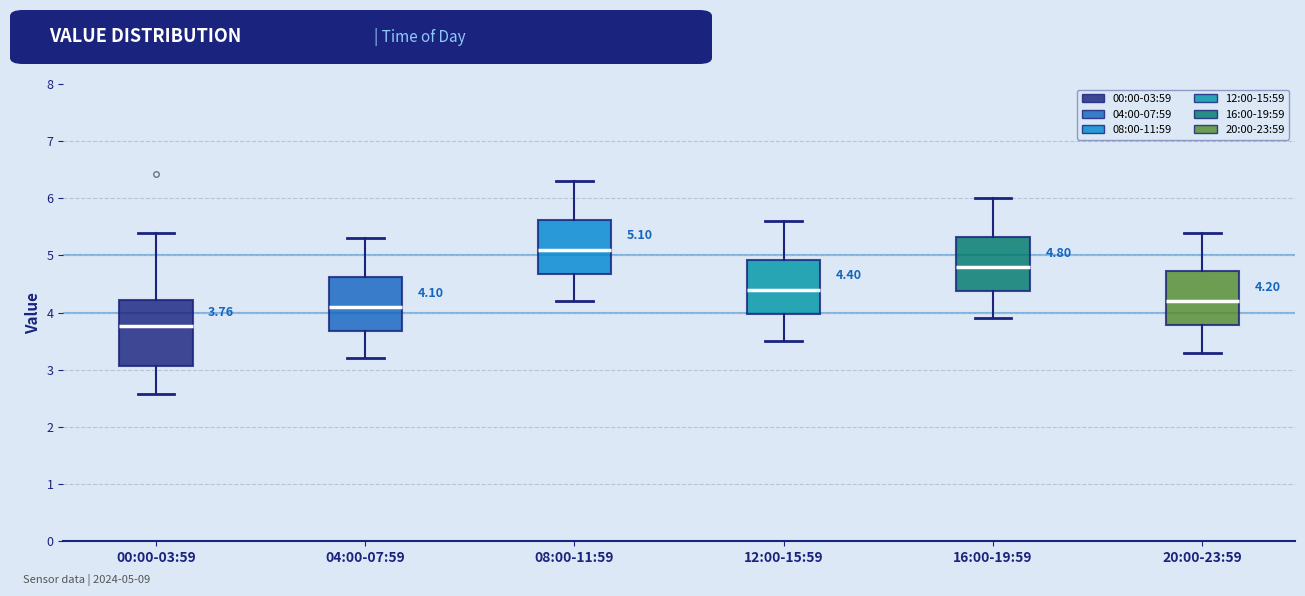

Comparing the boxes themselves (not the whiskers), which one is the tallest?

00:00-03:59